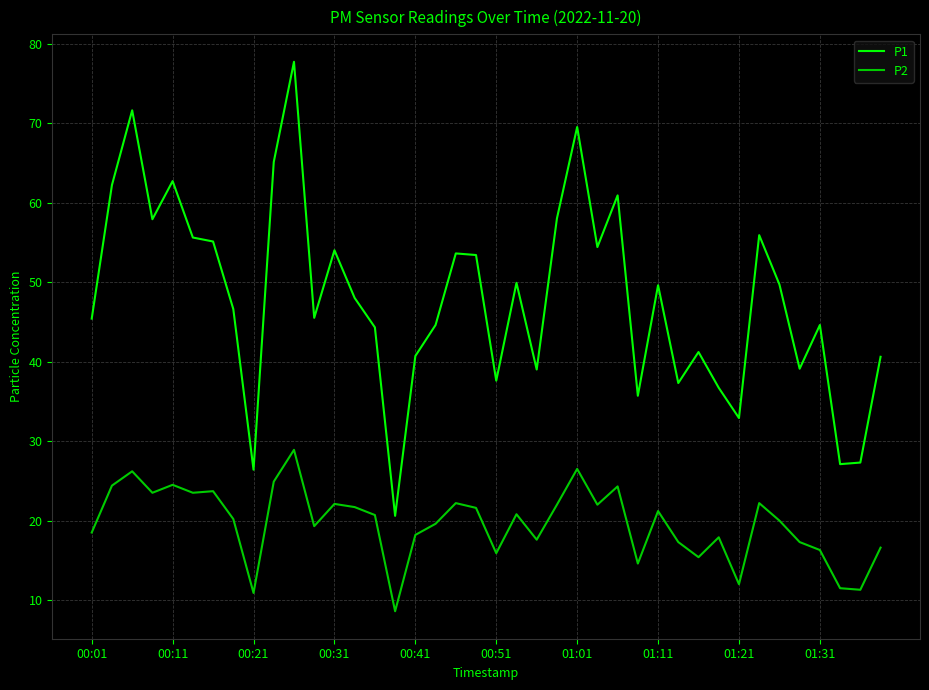

What is the maximum value for P2?

28.9